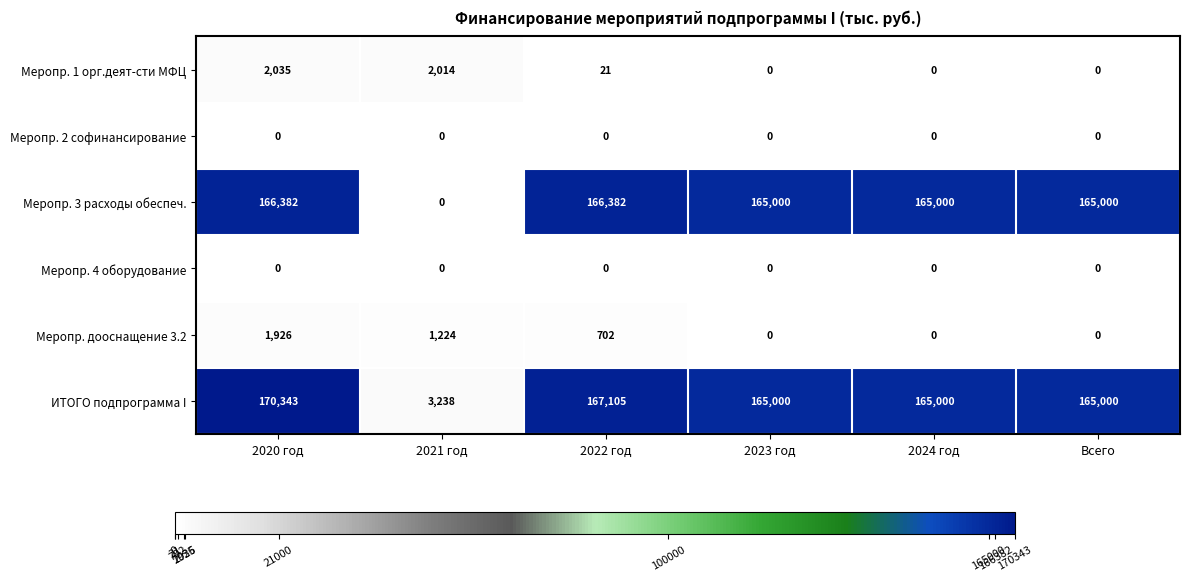

The Меропр. 1 орг.деят-сти МФЦ series shows 0 at 2024 год. True or false?

True